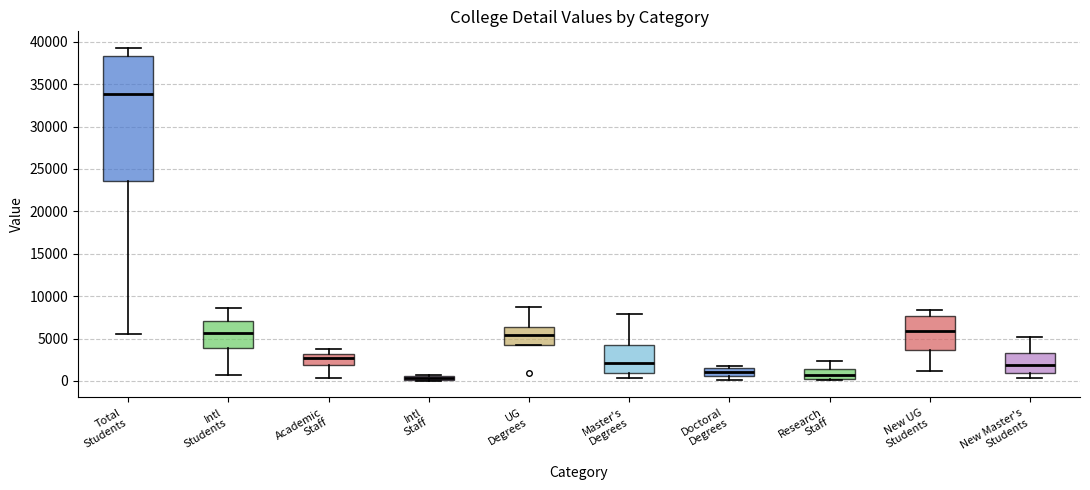

Comparing the boxes themselves (not the whiskers), which one is the tallest?

Total Students